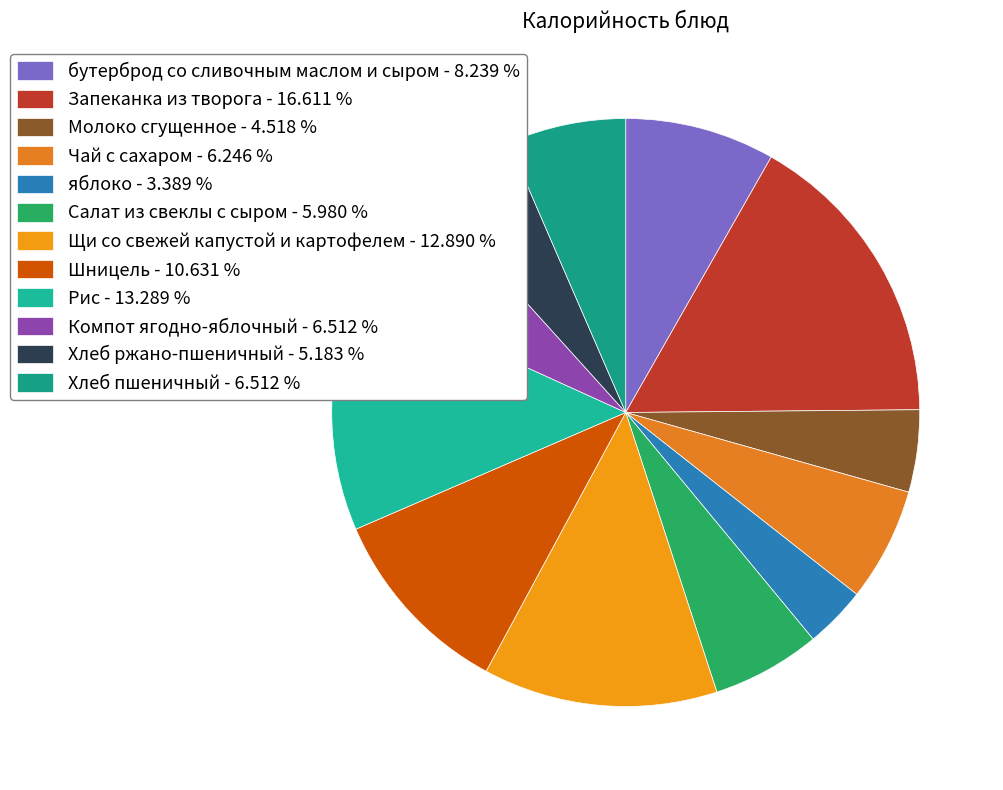

Does any single category account for the majority?

No